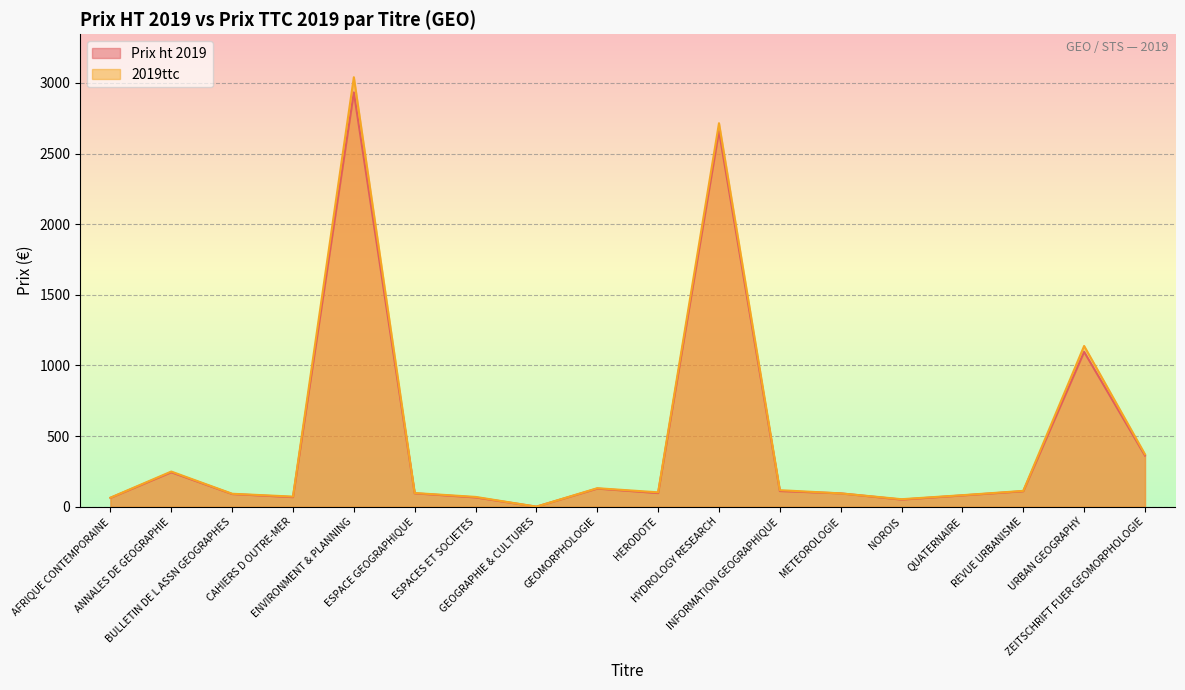

Which series has the largest total across all categories?

2019ttc